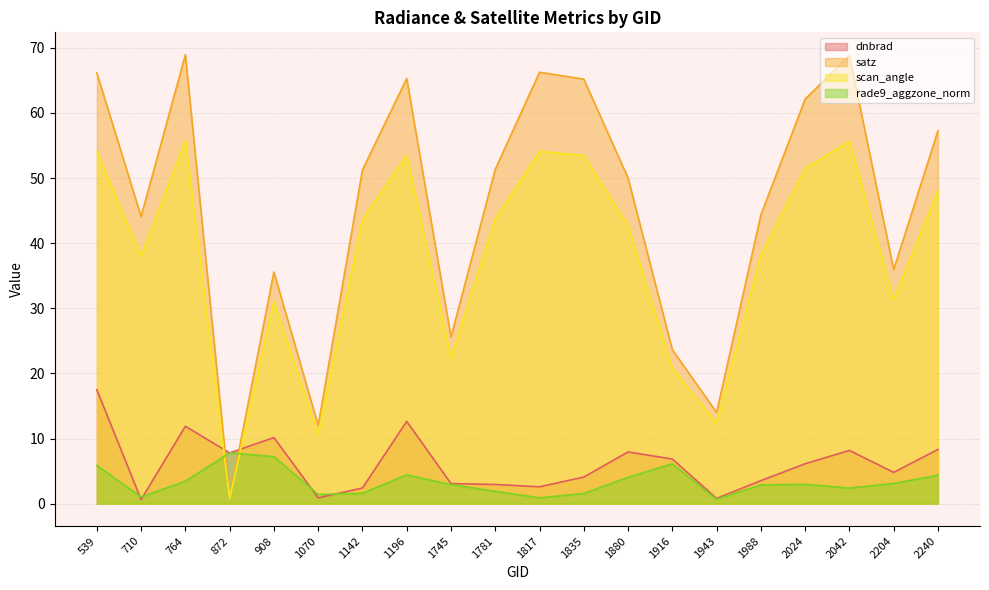

Where is dnbrad nearest to the value 9?

2240